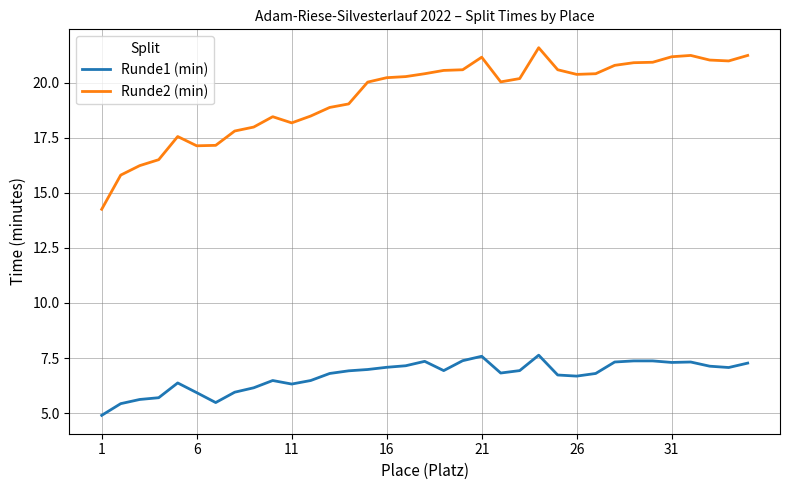

Rank the series by their average value, from lowest to highest.

Runde1 (min), Runde2 (min)